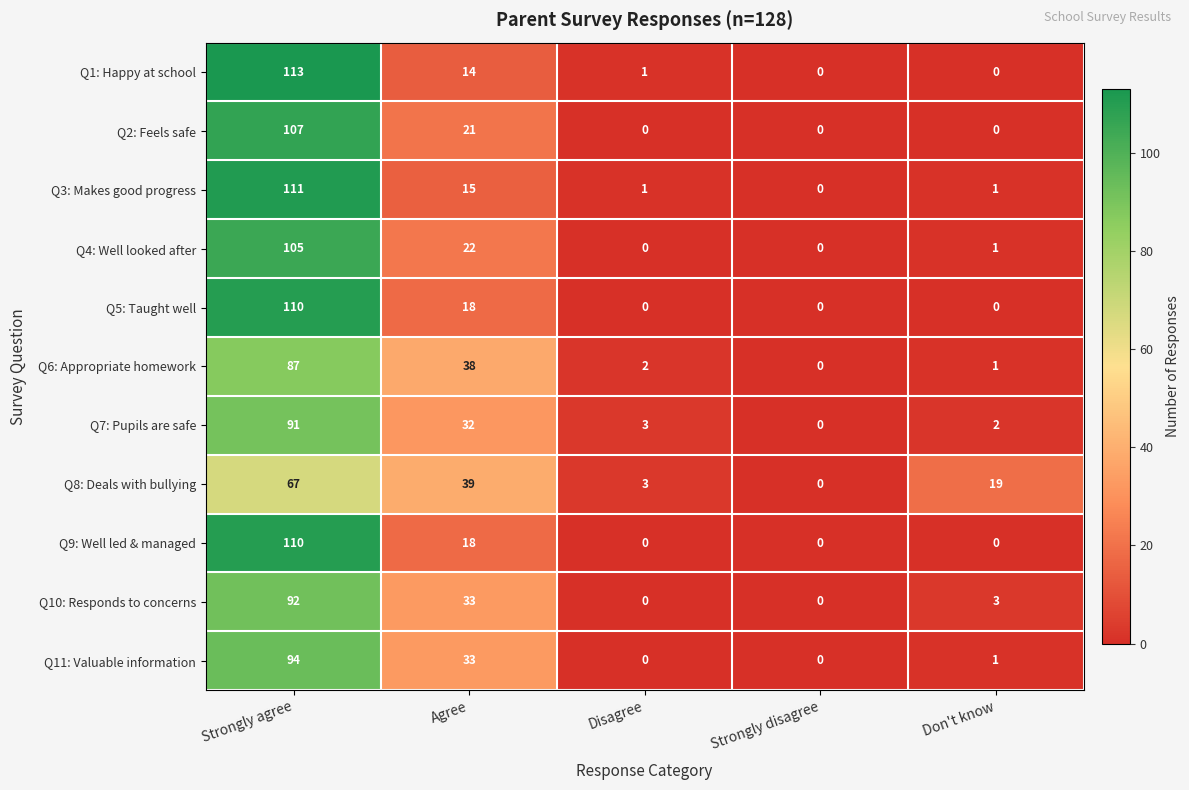

Where is Q9: Well led & managed nearest to the value 55?

Agree